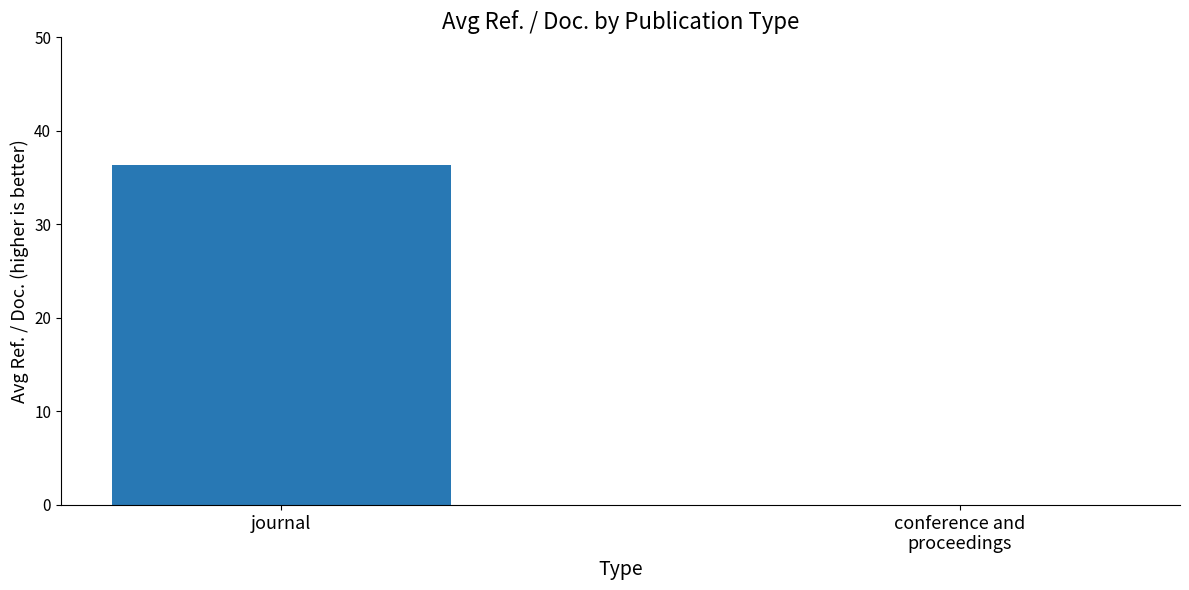

The value at journal is 36.3. True or false?

True